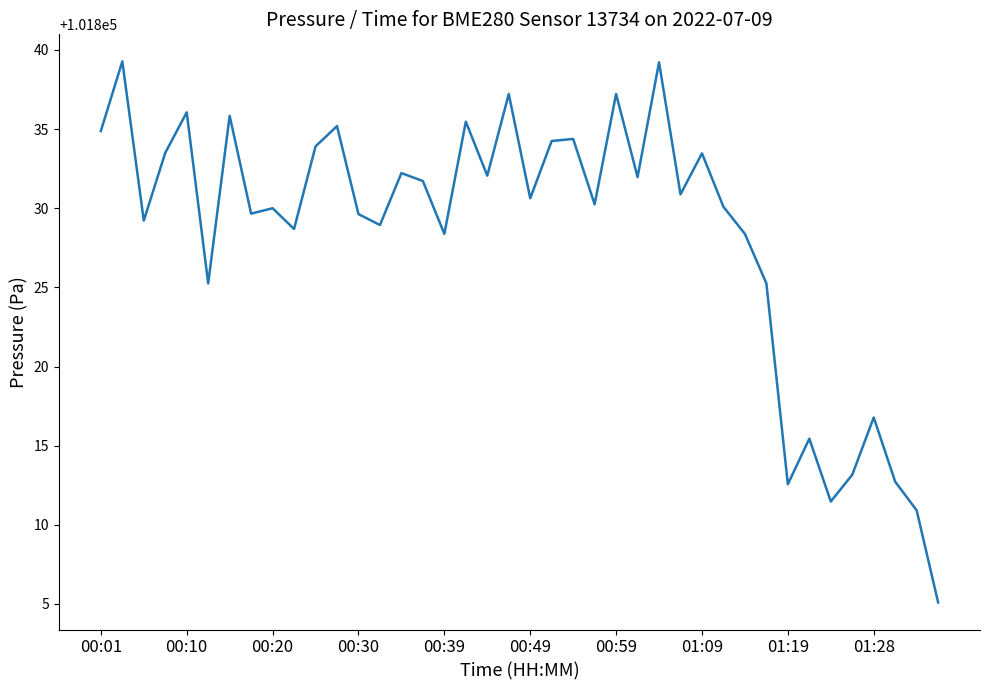

What is the difference between the maximum and minimum values?

34.2